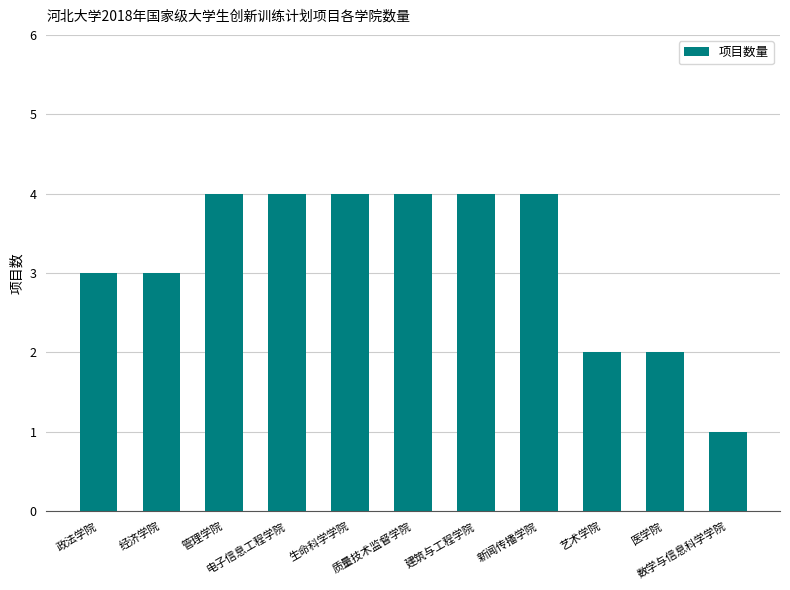

What is the smallest value displayed?

1